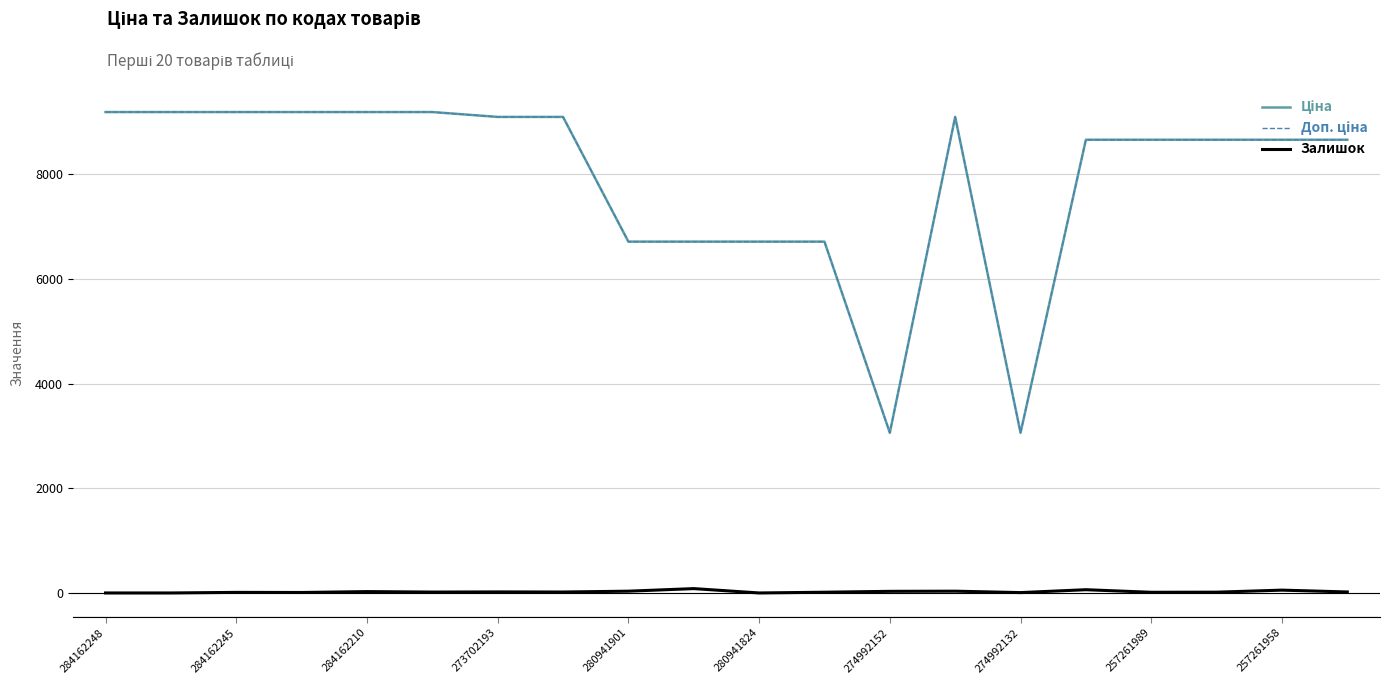

True or false: Залишок and Ціна intersect in this chart.

False